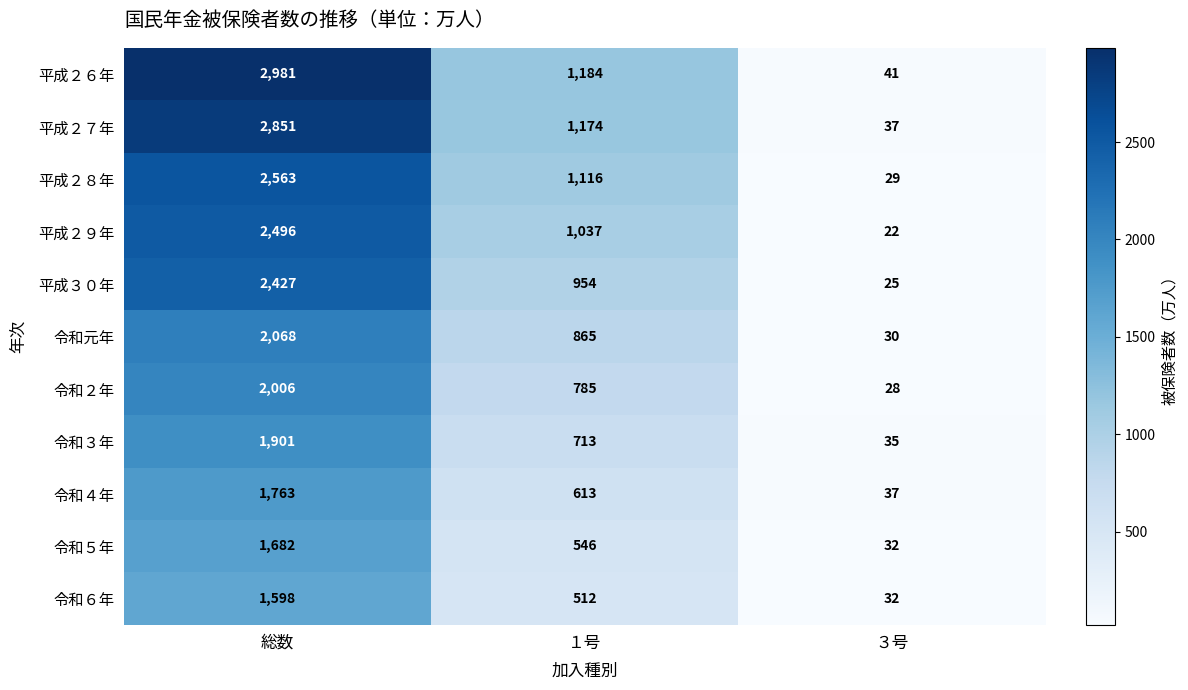

Is the value of 令和６年 at 総数 greater than the value of 令和元年 at 総数?

No